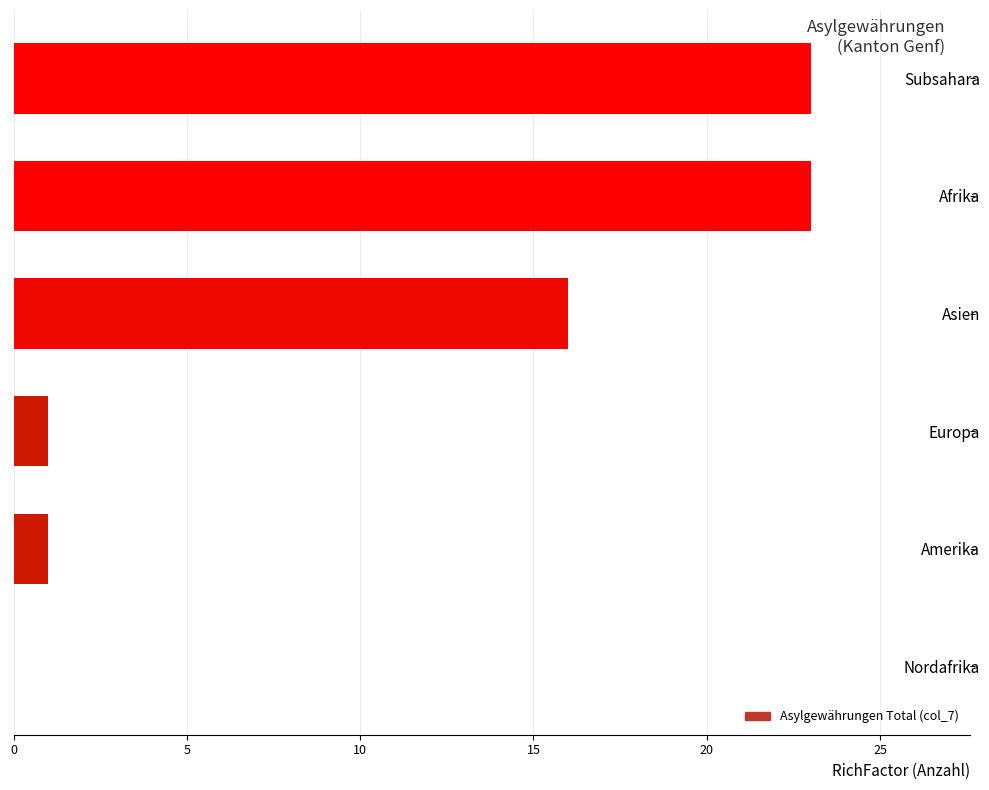

Reading top to bottom, what are all the values shown in this chart?

Subsahara=23	Afrika=23	Asien=16	Europa=1	Amerika=1	Nordafrika=0